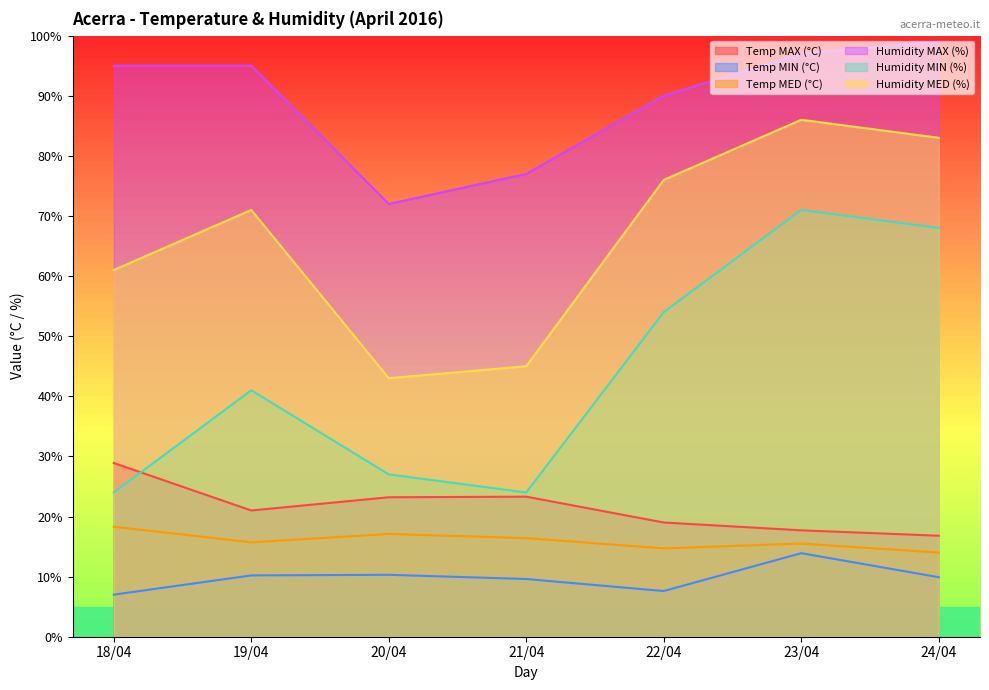

What is the total value across all series at 23/04?

301.1